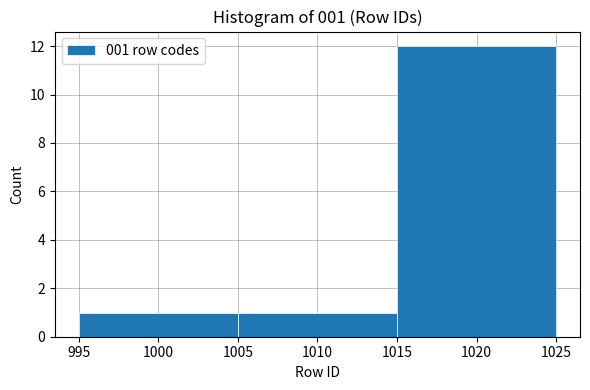

Which range on the x-axis has the tallest bar?

1015 to 1025